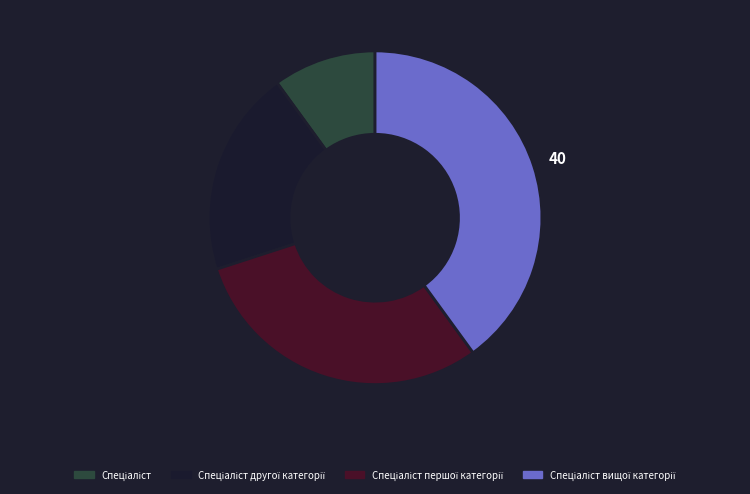

Does any single category account for the majority?

No